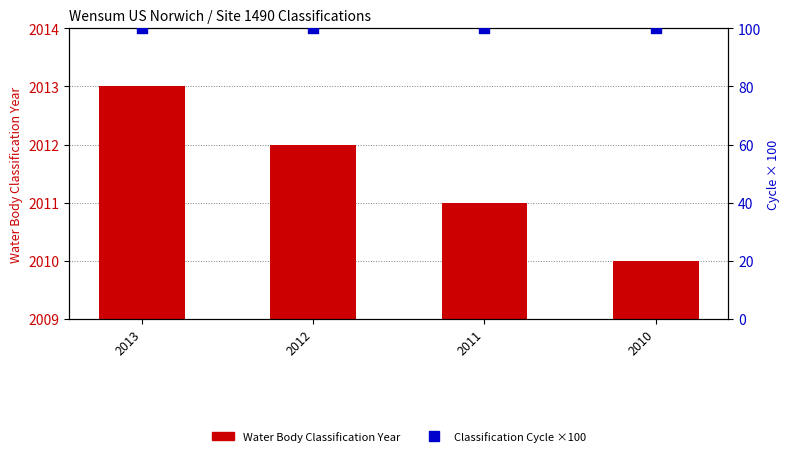

What is the total value across all series at 2011?

2111